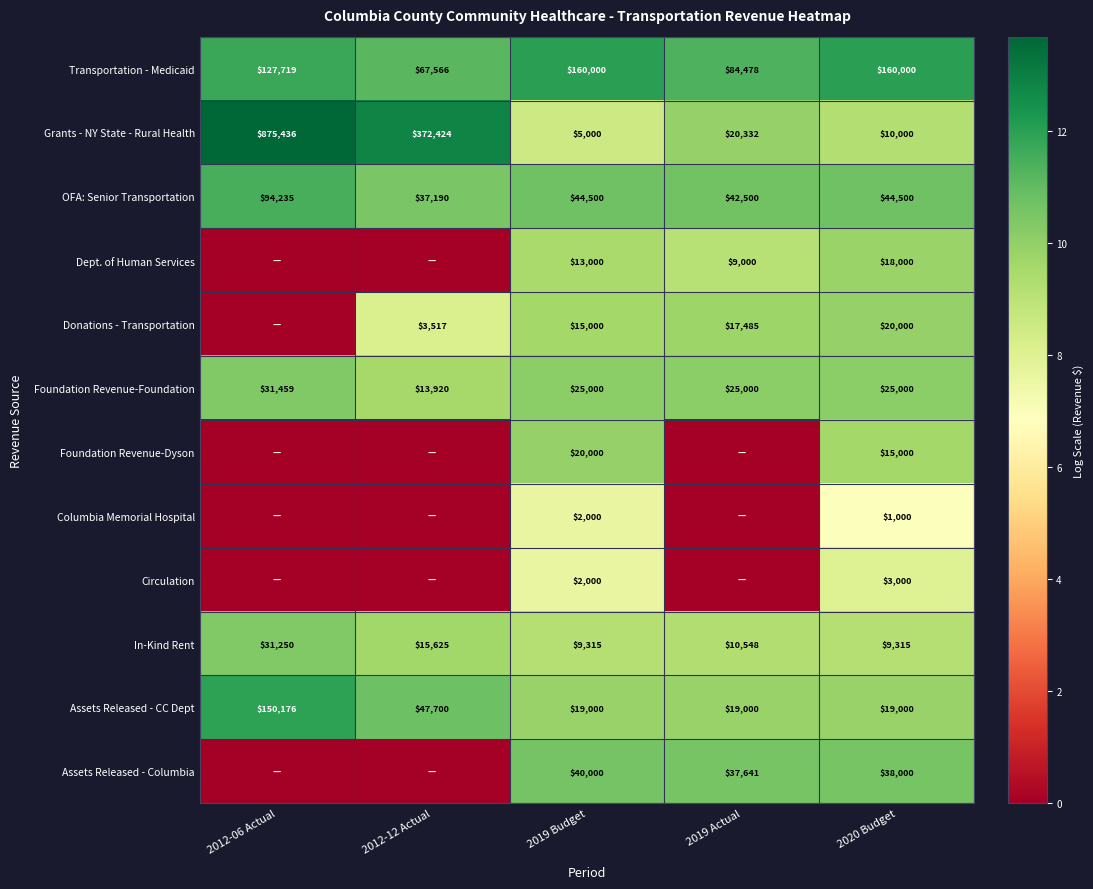

What is the average value of the OFA: Senior Transportation series?

52585